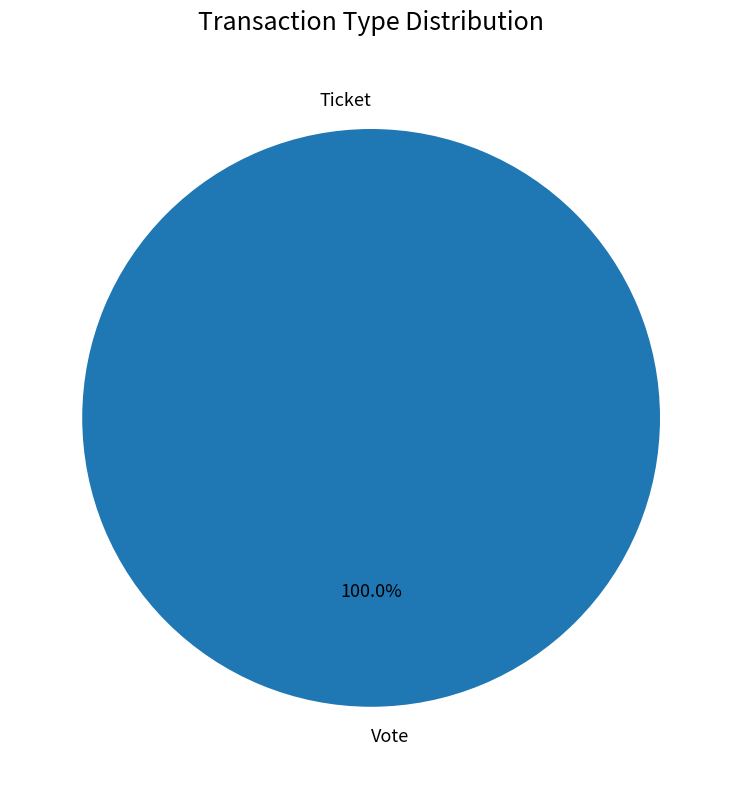

Which category has the biggest portion of the pie?

Vote